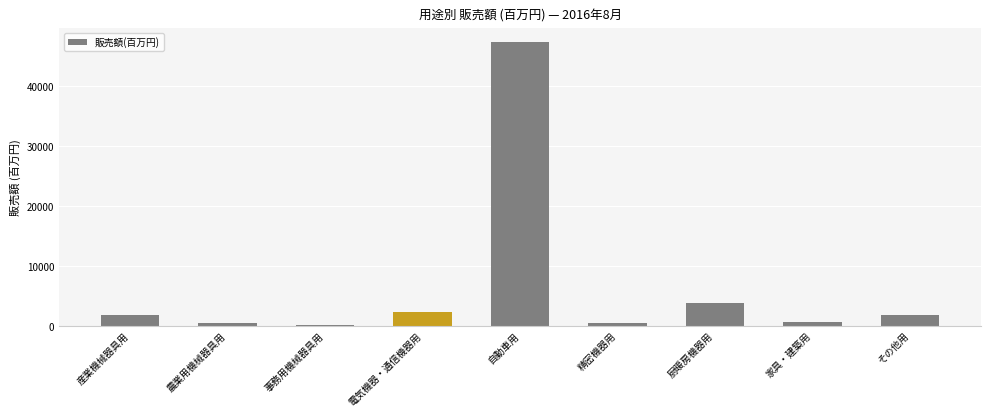

Is it true that the value at 厨暖房機器用 is 3817?

True